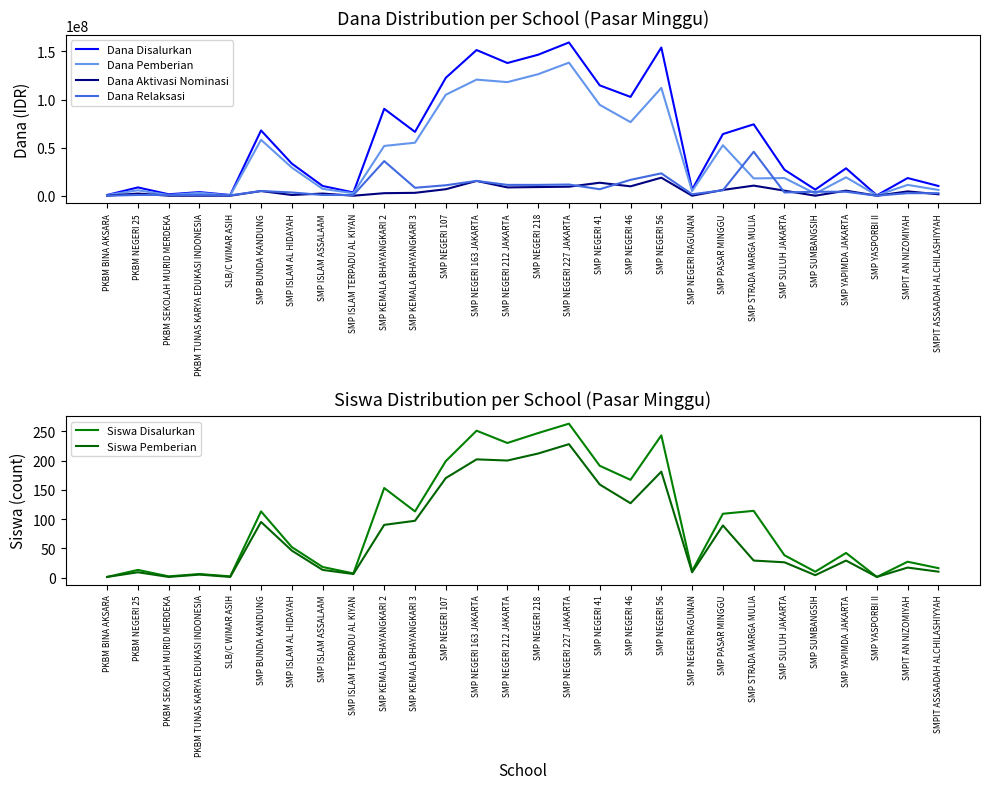

What is the maximum value for Dana Disalurkan?

159375000